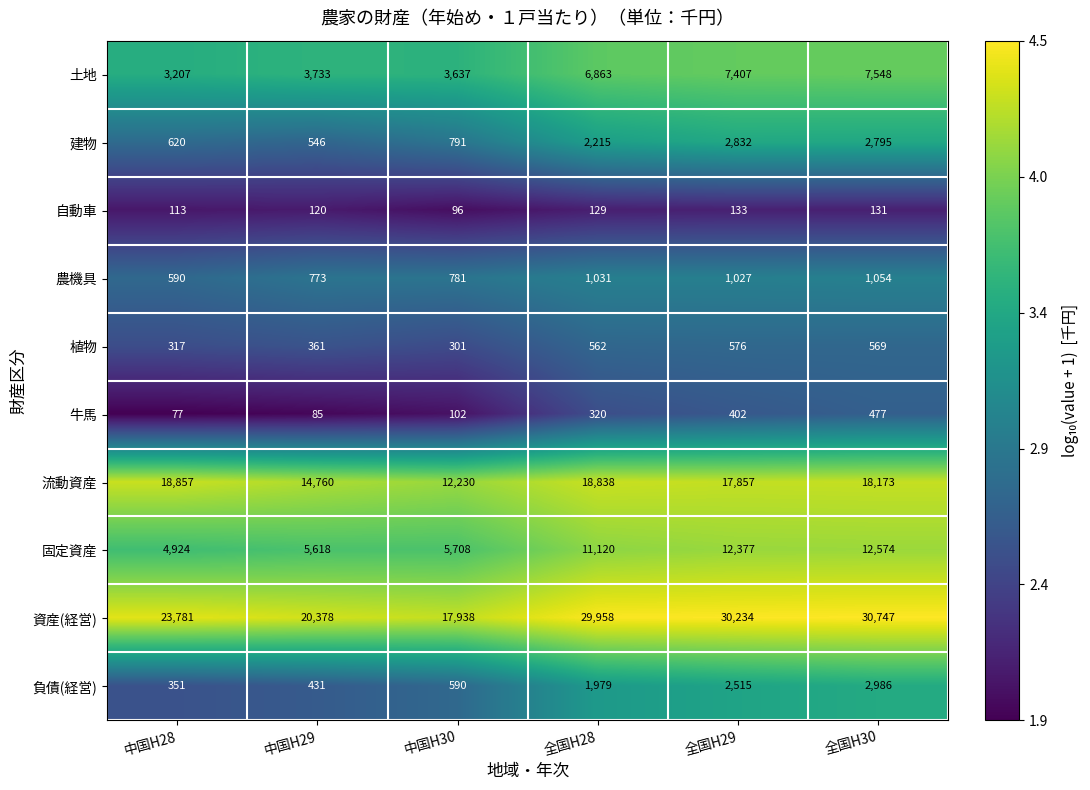

What is the lowest value of the 流動資産 series?

12230